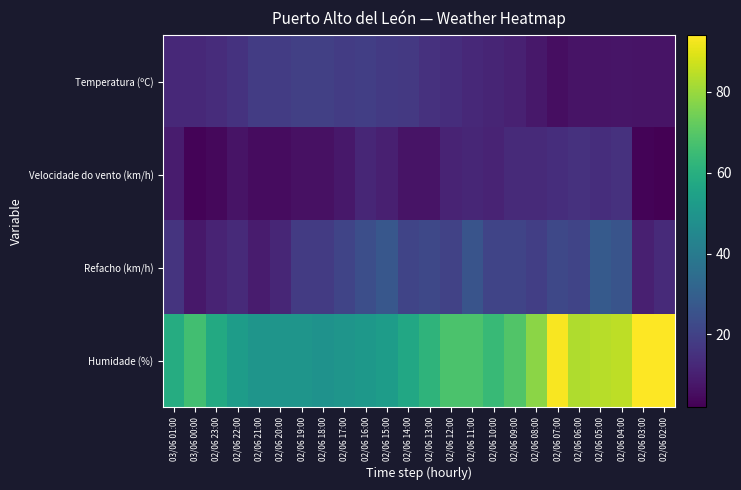

Which label corresponds to the largest value in the chart?

02/06 03:00